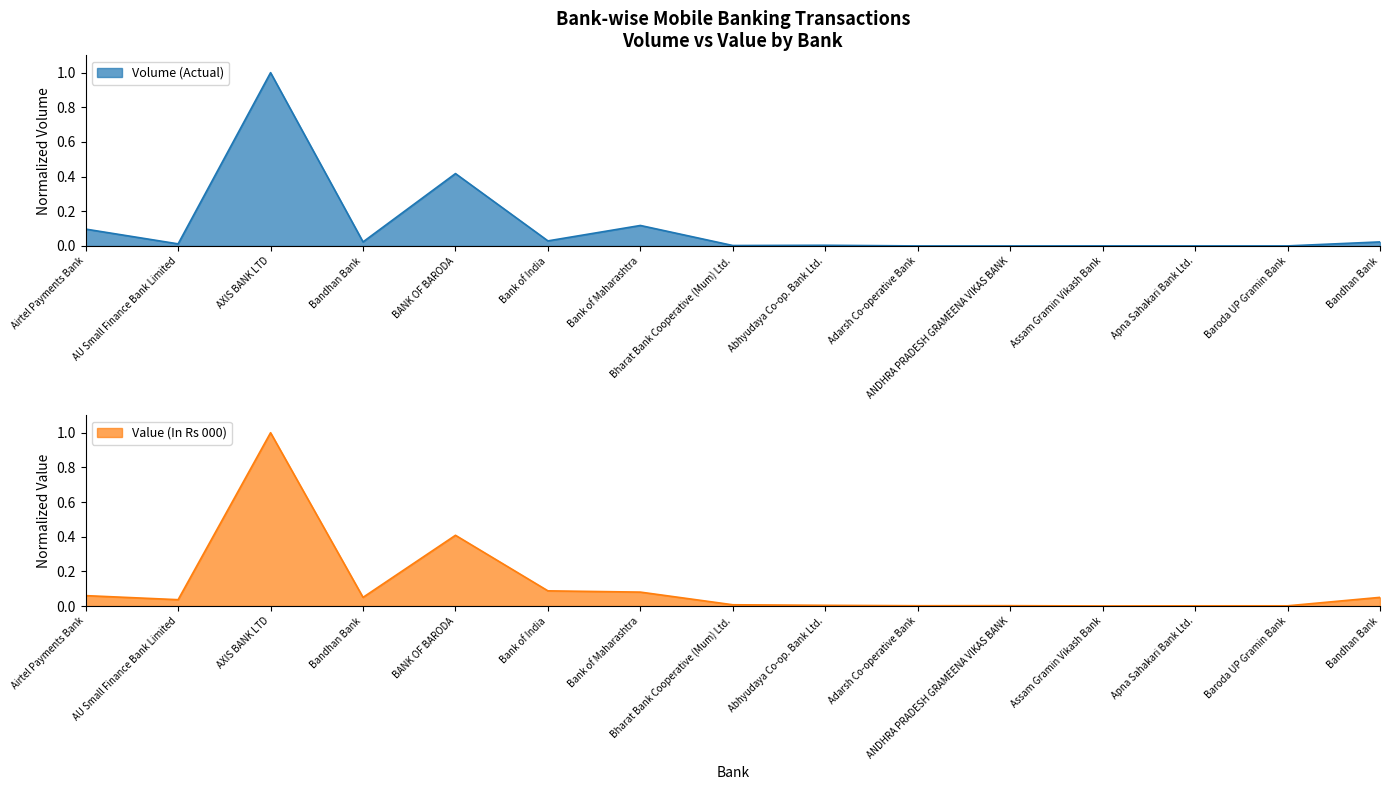

Does the chart display data point markers on the line(s)?

No